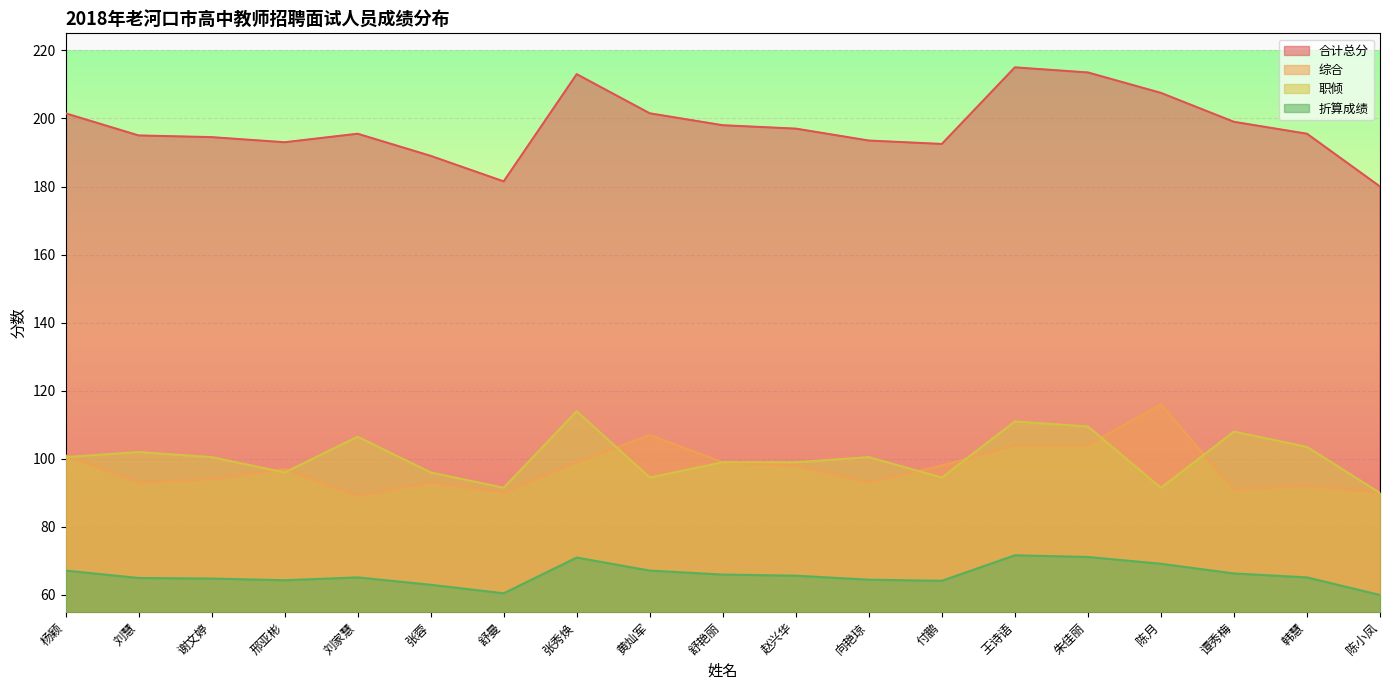

True or false: 综合 and 合计总分 cross at least once.

False